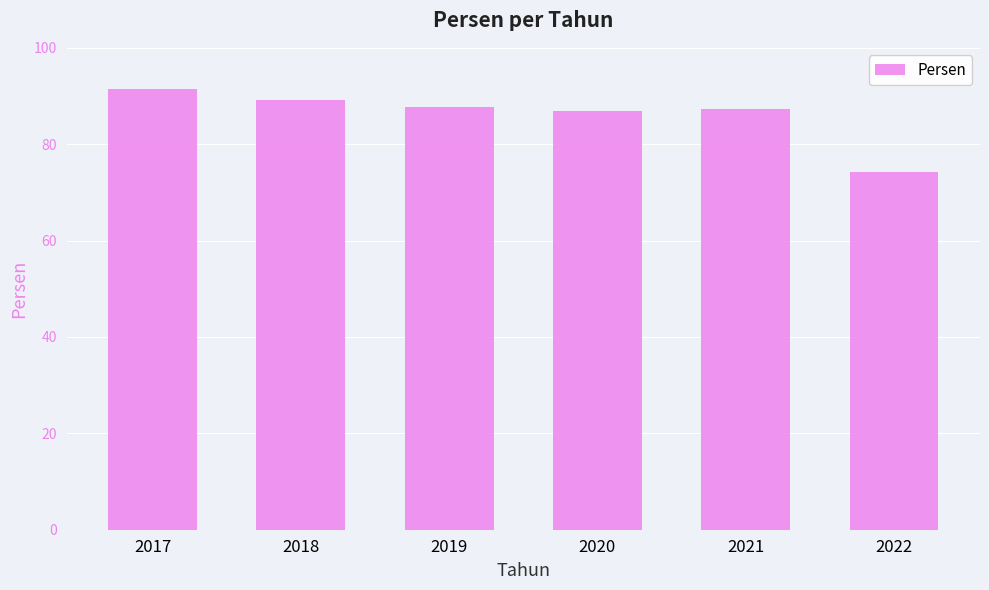

Which category has the lowest value across all series?

2022